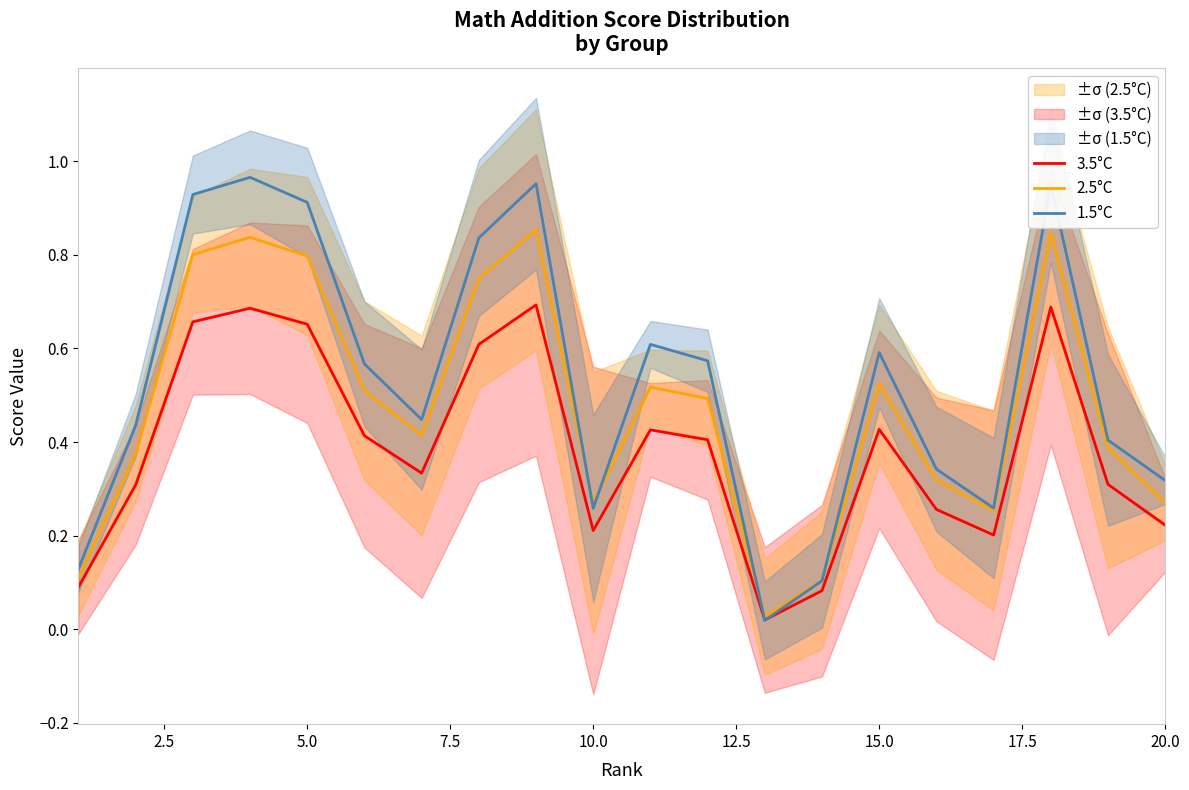

Is this an area chart (filled region under the line)?

No